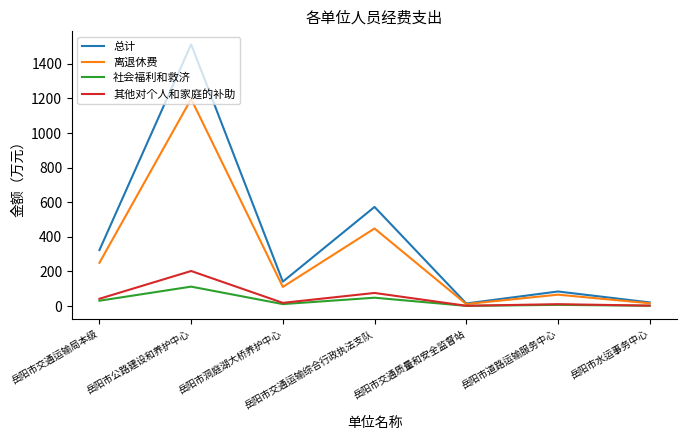

What is the difference between the second highest and second lowest values in the 总计 series?

551.5